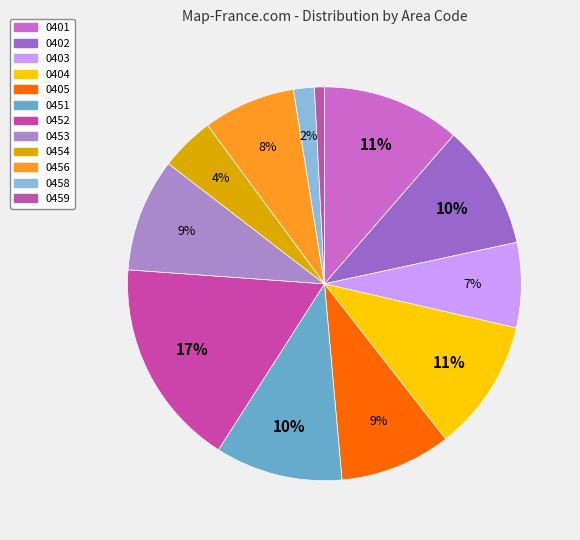

How many slices are in this pie chart?

12